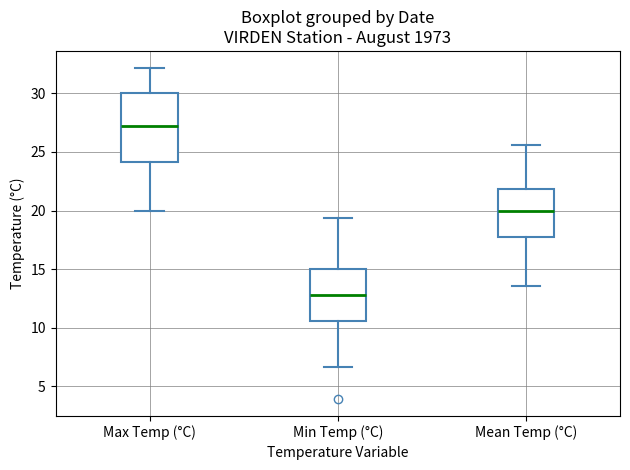

Reading left to right, transcribe this box plot: for each box, give where its median line is, the range the box spans, and where its two whiskers end, as read against the y-axis. The values are not printed on the chart, so give them approximately, as read against the axis.

Max Temp (°C): median 27.0, box 24.0 to 30.0, whiskers 20.0 to 32.0
Min Temp (°C): median 13.0, box 10.5 to 15.0, whiskers 6.5 to 19.5
Mean Temp (°C): median 20.0, box 18.0 to 22.0, whiskers 13.5 to 25.5